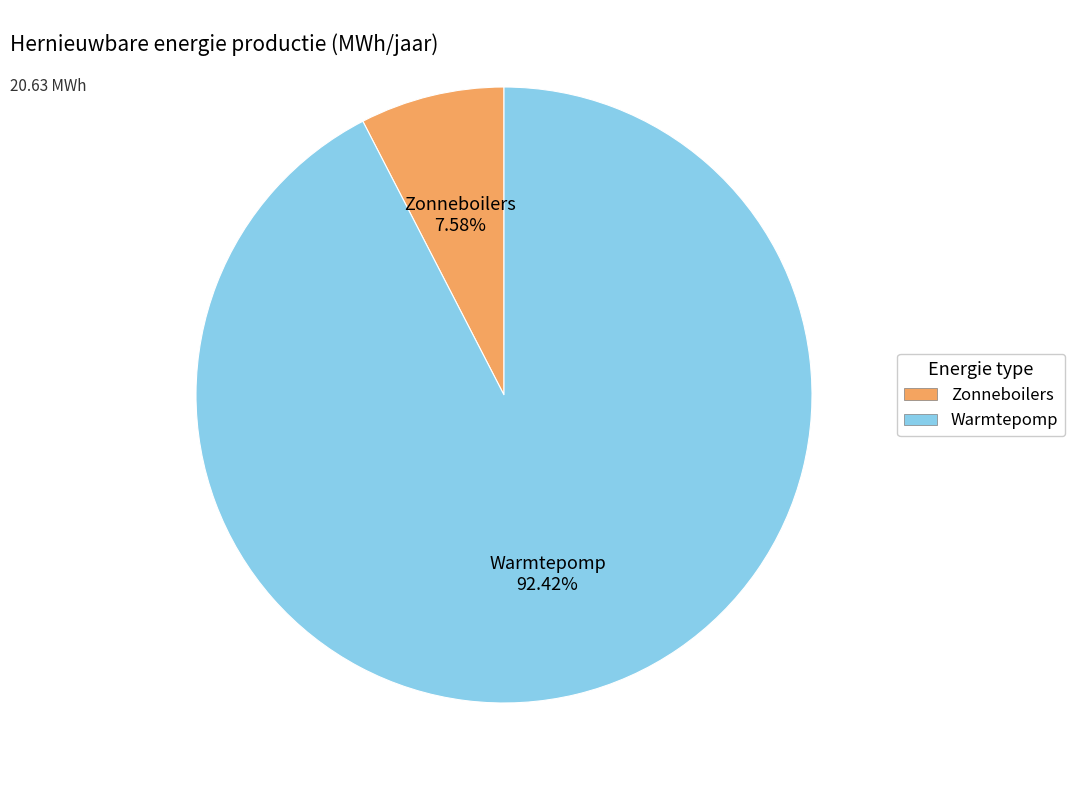

The Zonneboilers slice represents 1% of the pie. True or false?

False